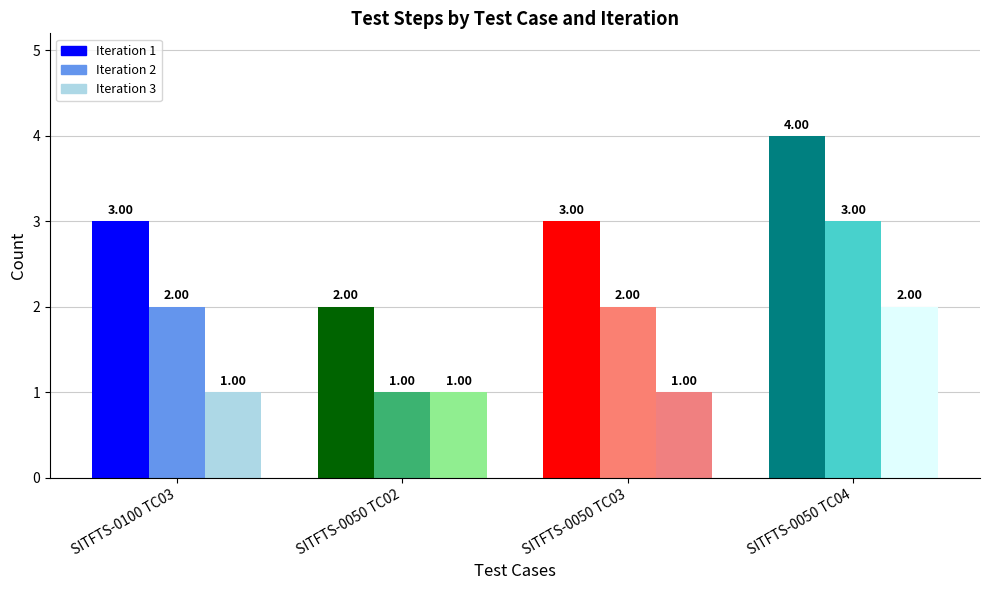

Which label corresponds to the largest value in the chart?

SITFTS-0050 TC04